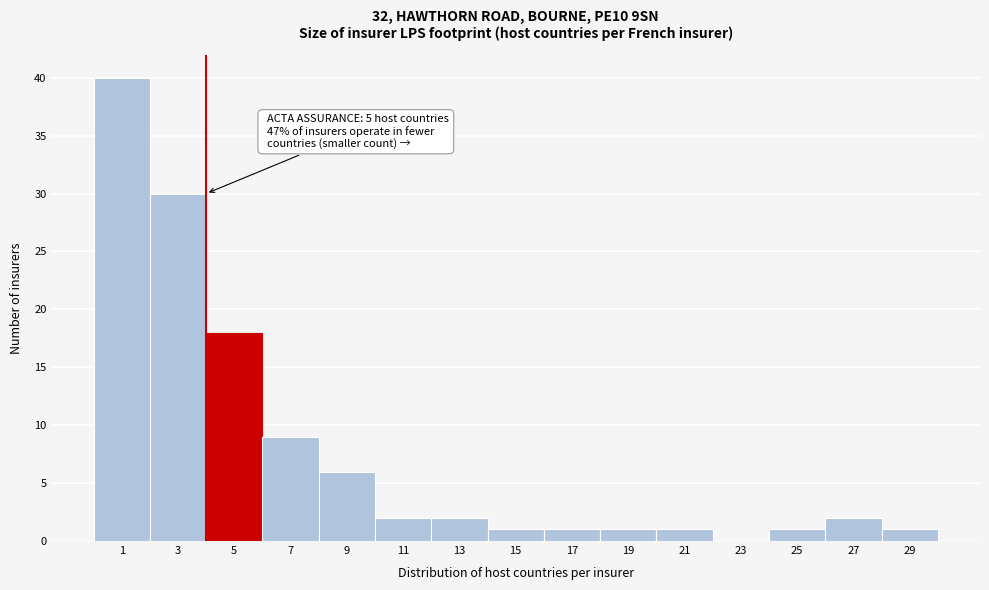

Reading right to left, transcribe all the data shown in this chart.

29=1	27=2	25=1	23=0	21=1	19=1	17=1	15=1	13=2	11=2	9=6	7=9	5=18	3=30	1=40